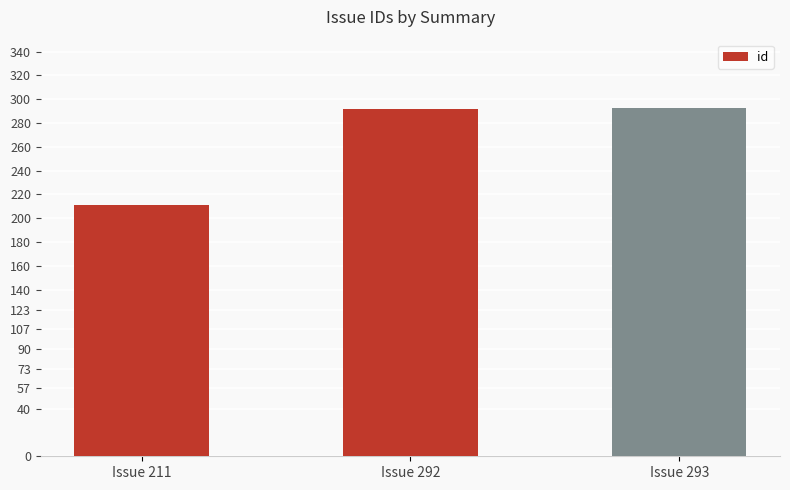

What is the greatest value displayed?

293